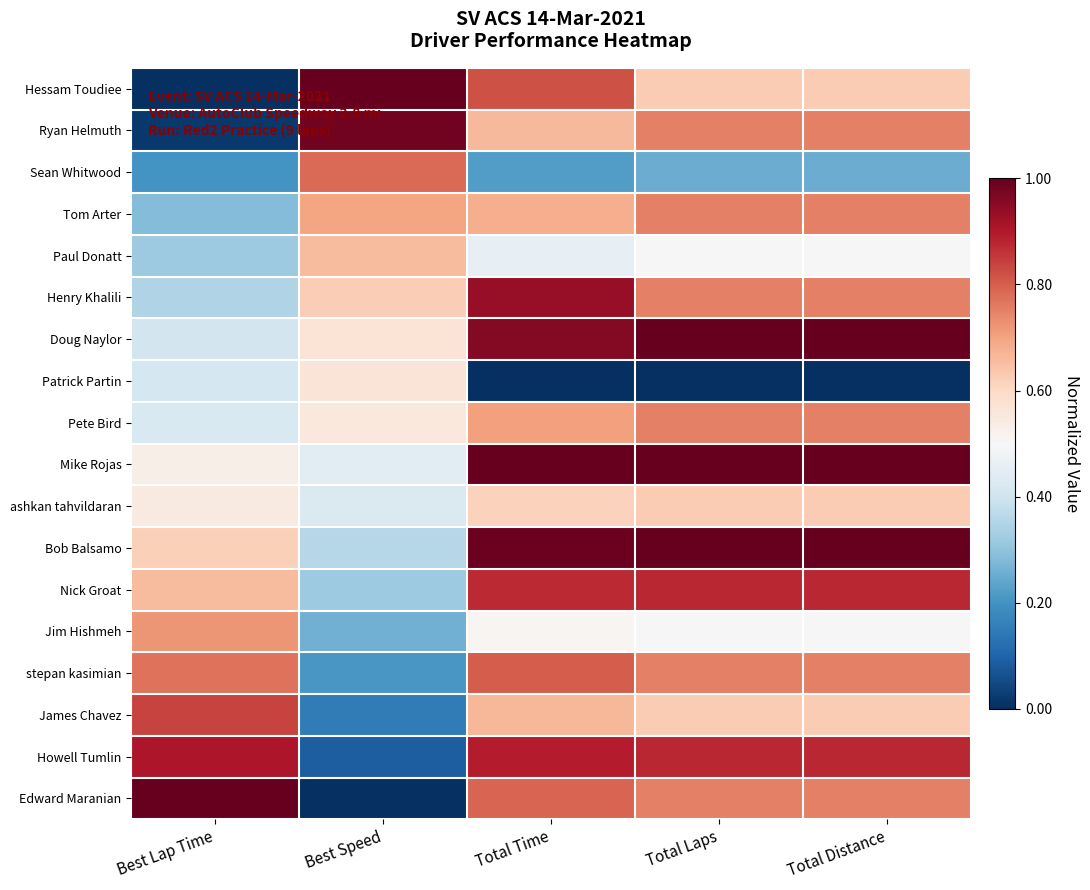

What is the total value across all series at Total Time?

12.6